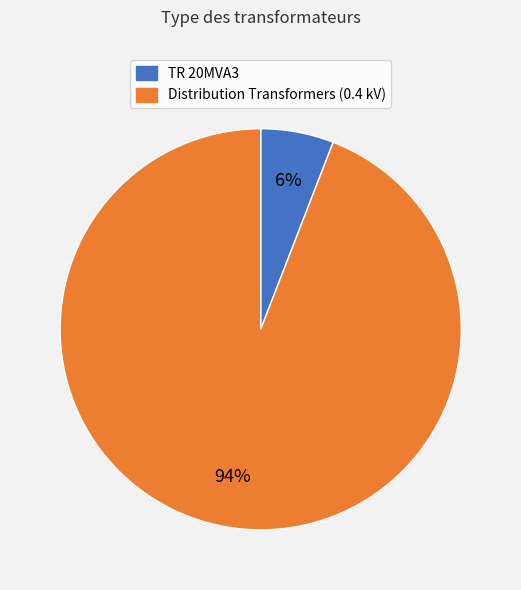

To the nearest percent, what is the difference between the largest and smallest slice percentages?

88%